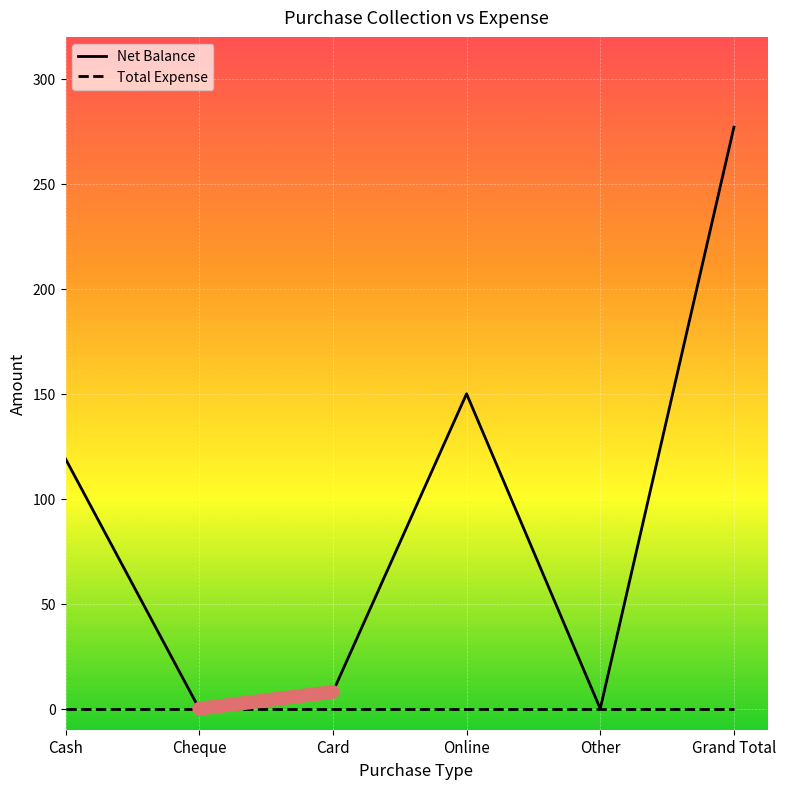

At which category is the sum across all series the highest?

Grand Total